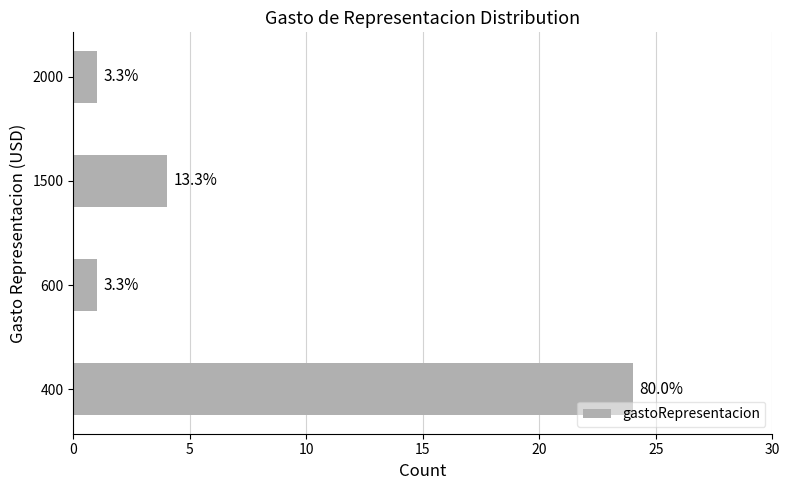

Does the chart contain any negative values?

No